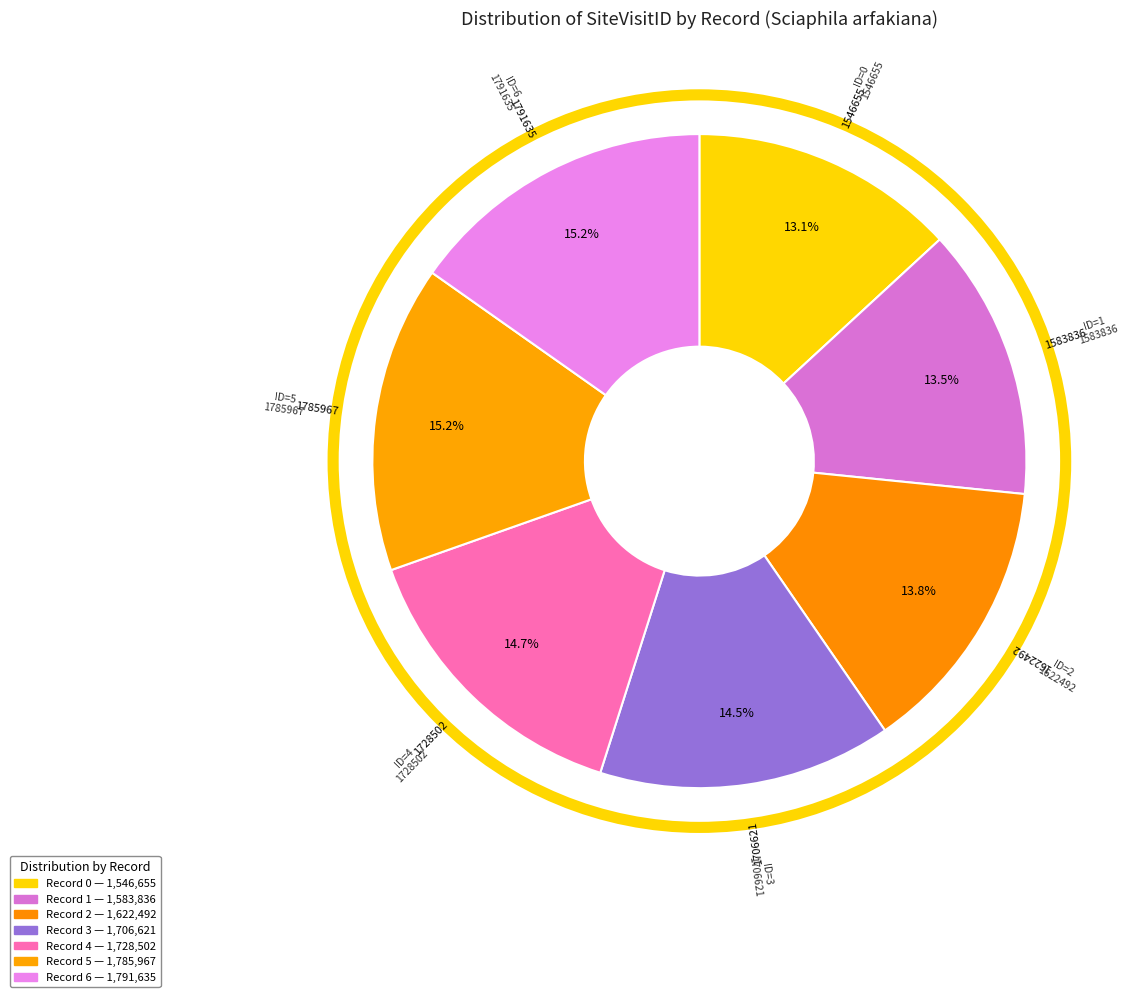

Count the number of slices in the pie.

7